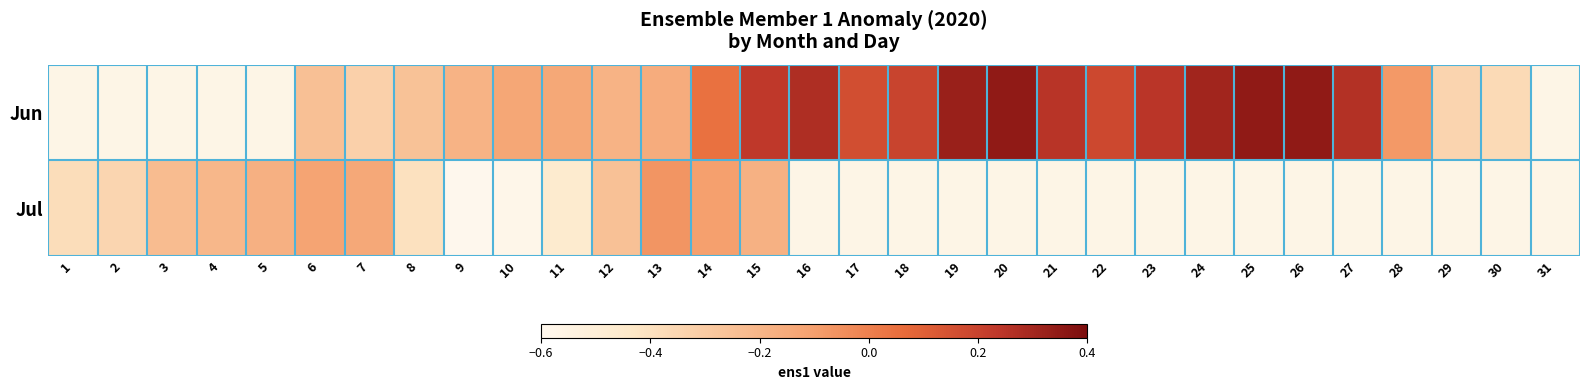

What is the difference between the maximum and minimum values in the Jul series?

0.5